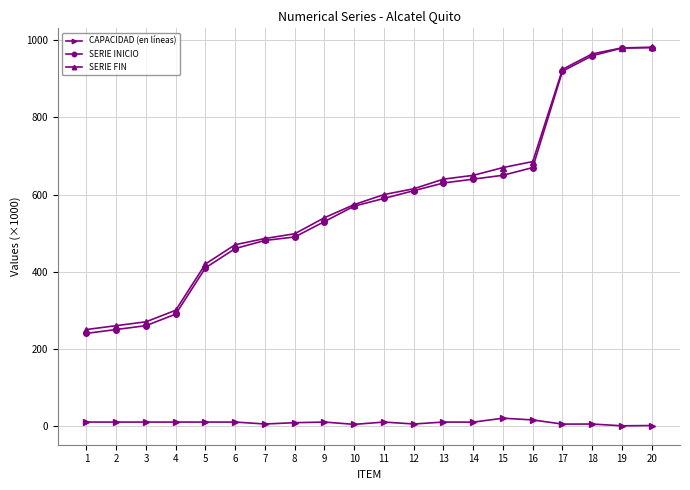

Read the SERIE FIN value at 9.

540.0